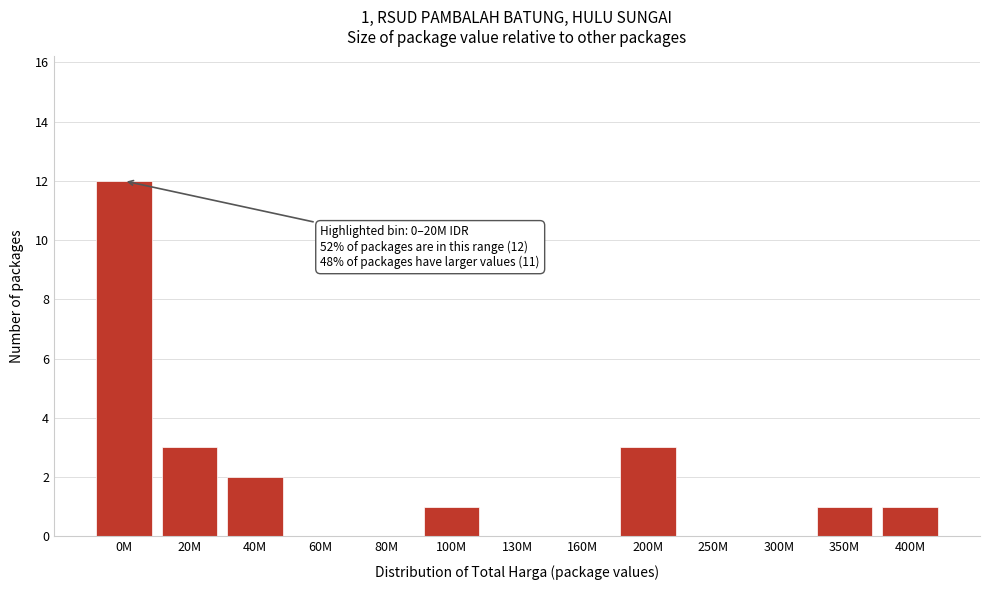

Reading left to right, what are all the values shown in this chart?

0M=12	20M=3	40M=2	60M=0	80M=0	100M=1	130M=0	160M=0	200M=3	250M=0	300M=0	350M=1	400M=1